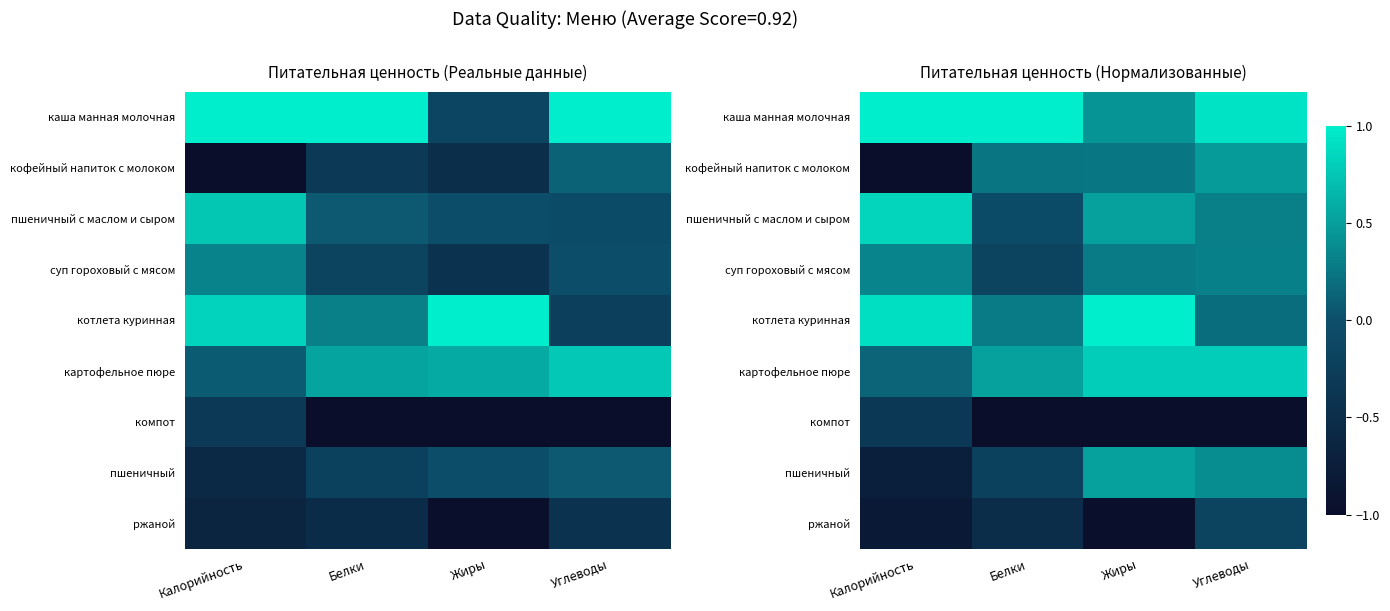

List the labels in order of котлета куринная value, smallest first.

Углеводы, Белки, Калорийность, Жиры